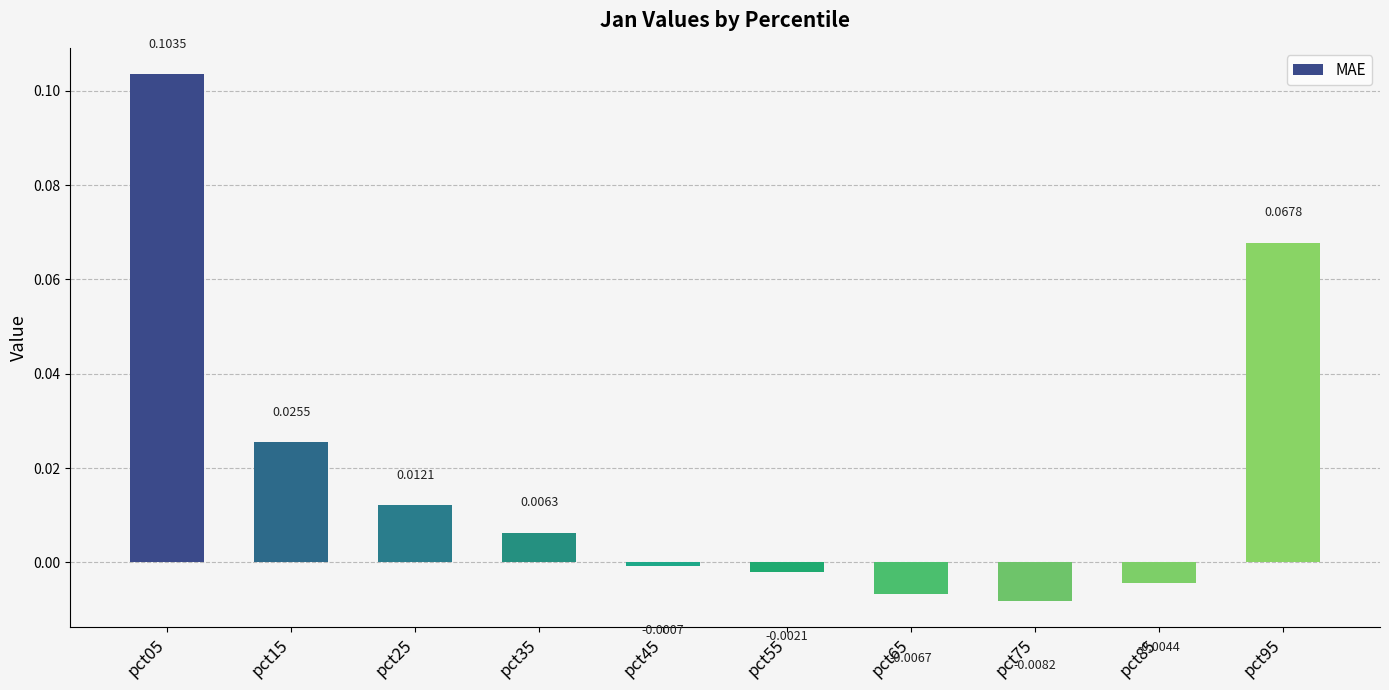

Rank the categories by value from lowest to highest.

pct75, pct65, pct85, pct55, pct45, pct35, pct25, pct15, pct95, pct05